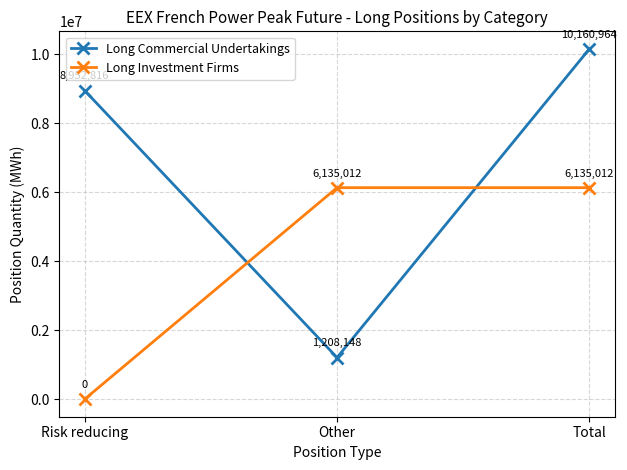

Between Risk reducing and Other, which series saw the biggest shift?

Long Commercial Undertakings